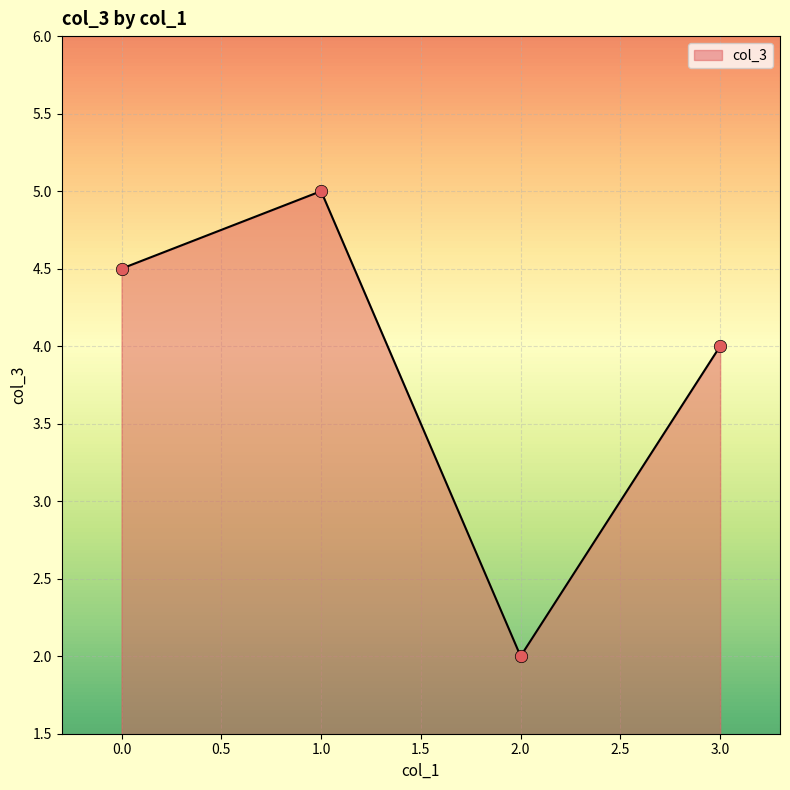

Approximately how many times larger is the value at 3.0 compared to 0.0?

0.9